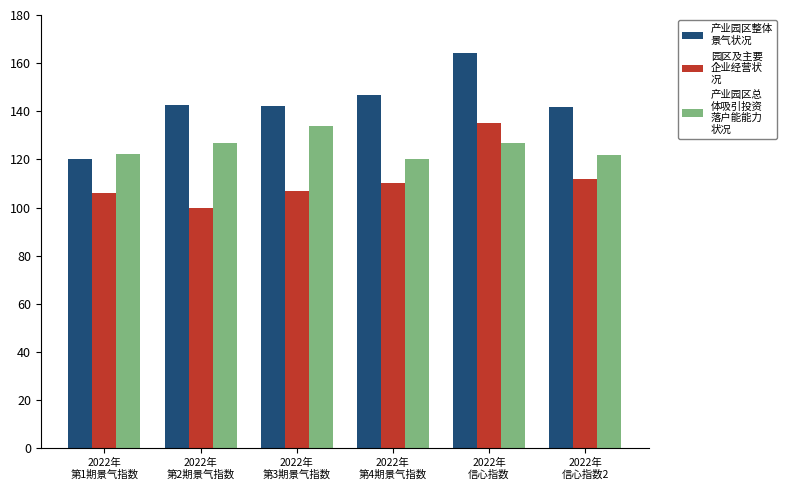

What is the smallest value displayed?

100.0